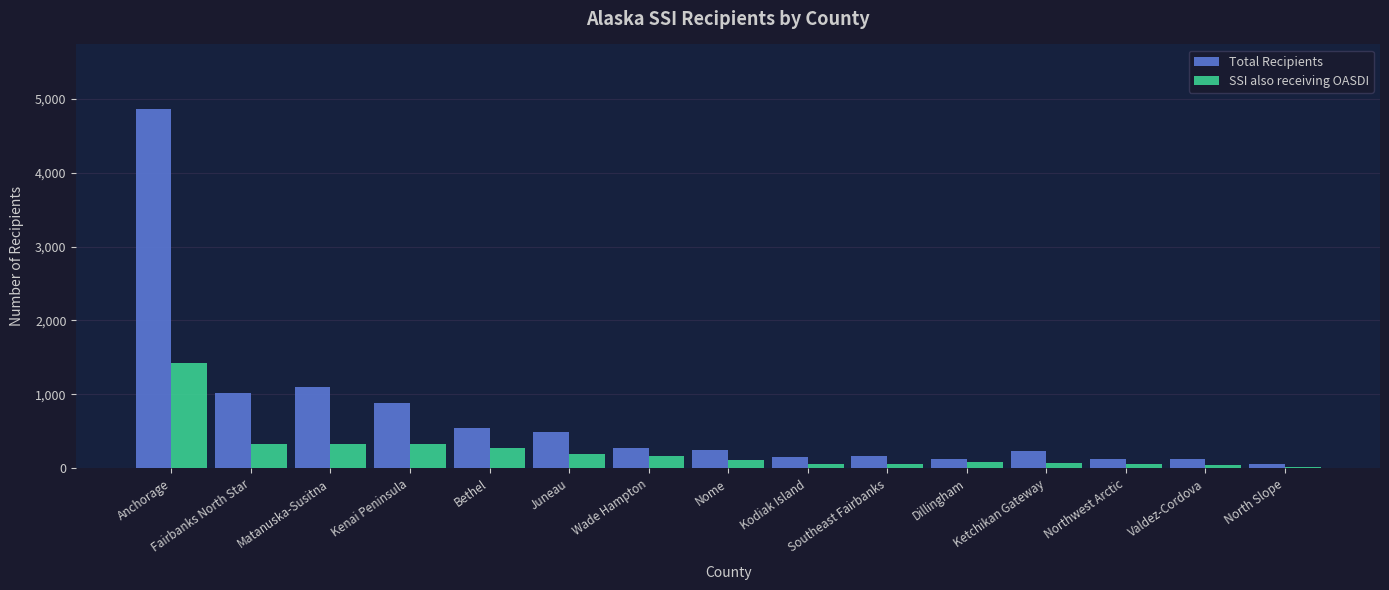

What is the total value across all series at Ketchikan Gateway?

304